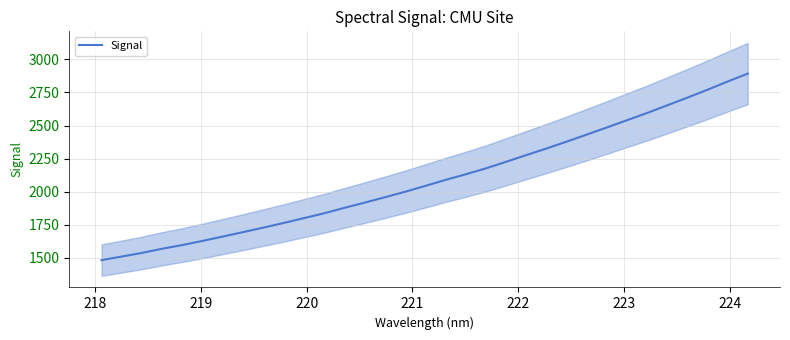

Count the number of data series in this chart.

1